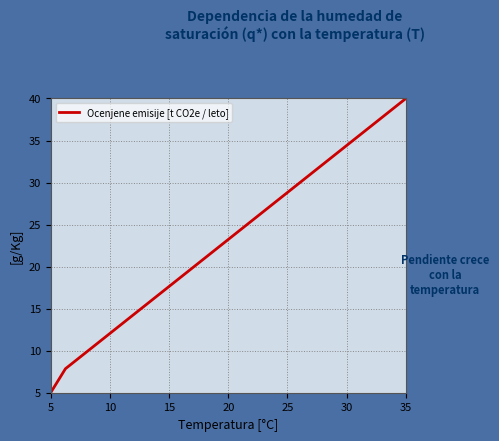

What is the difference between the maximum and minimum values?

35.0